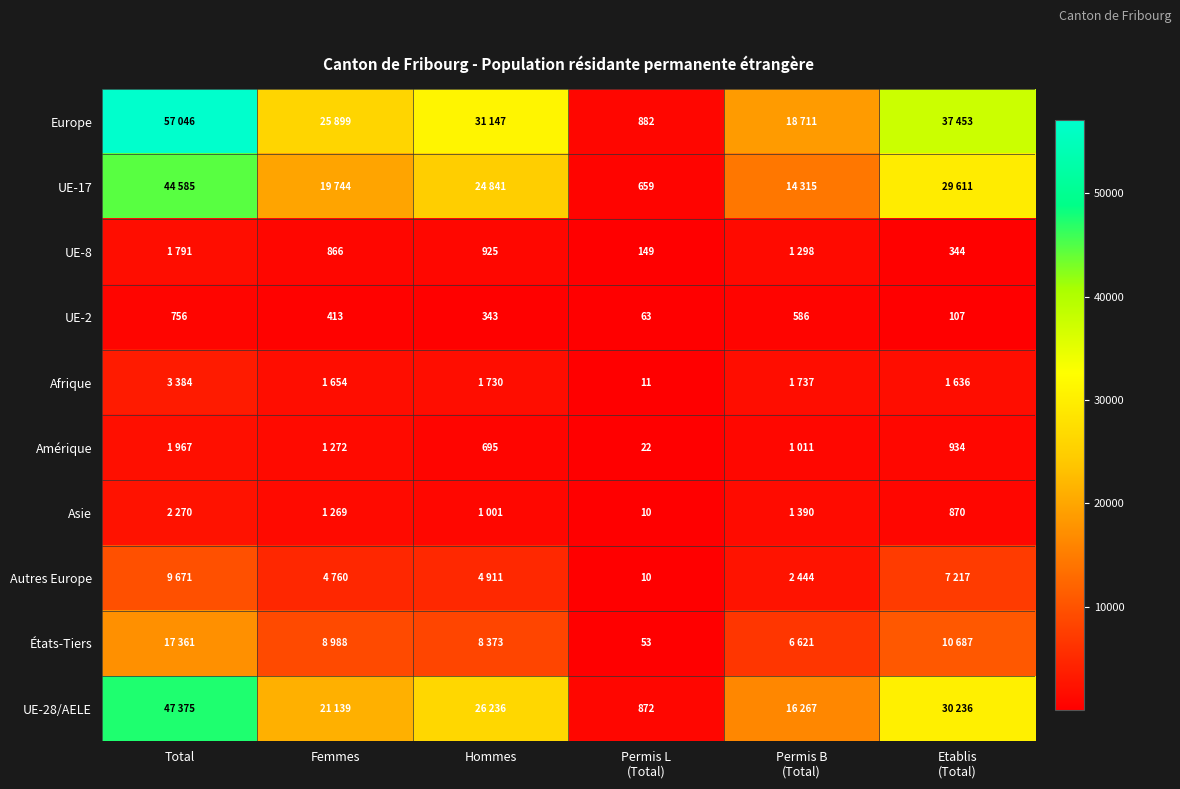

What is the difference between the highest and lowest values at Femmes?

25486